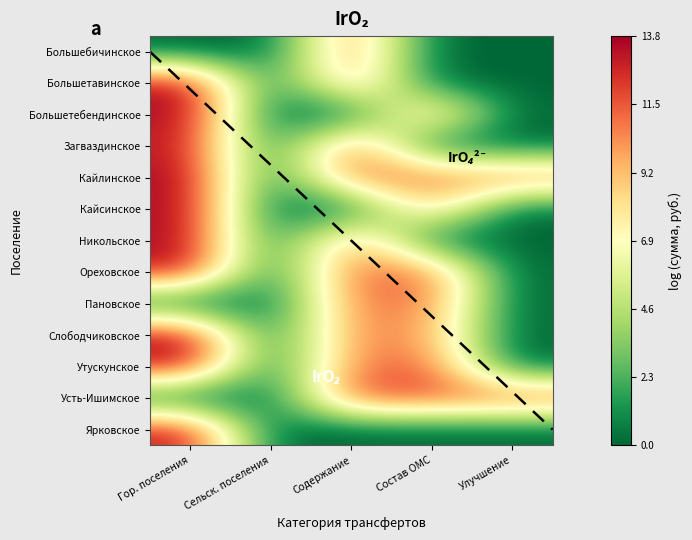

What is the spread (max minus min) of values at Улучшение?

11.9